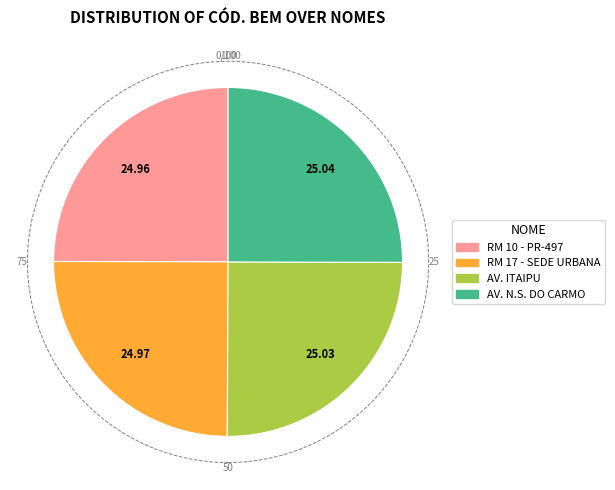

How many slices are in this pie chart?

4